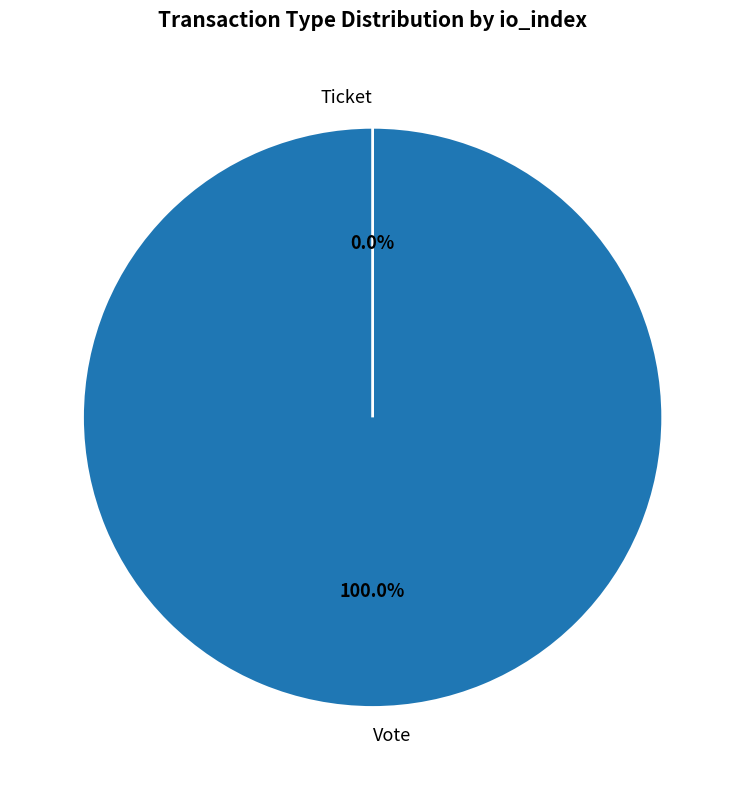

What is the majority slice?

Vote